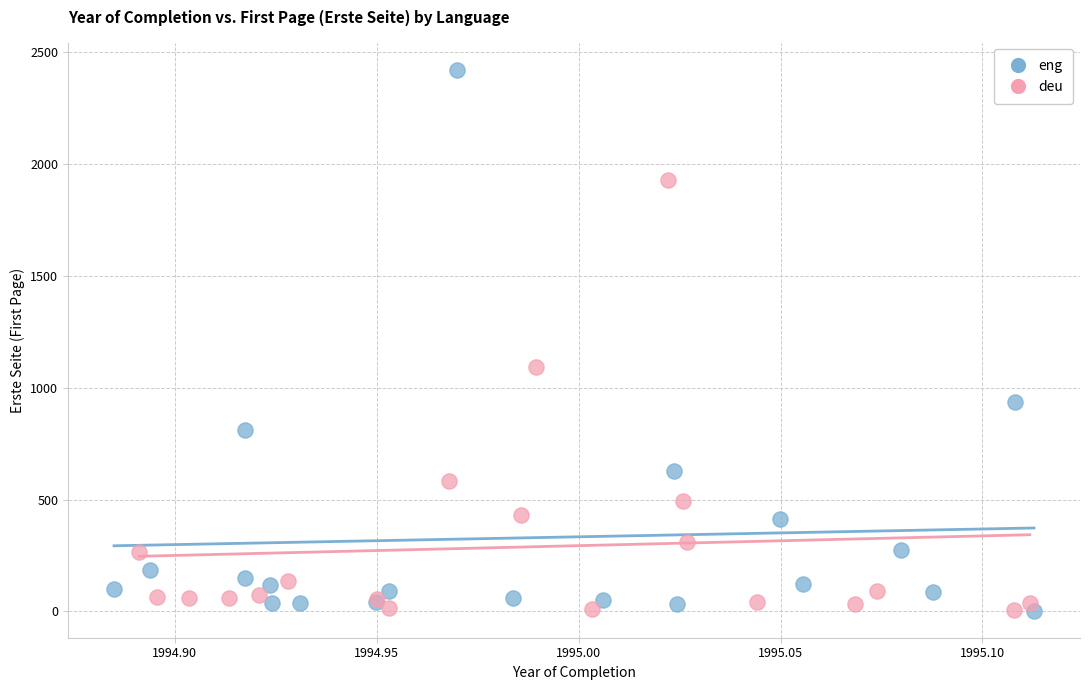

Which series contains the highest Y value?

eng